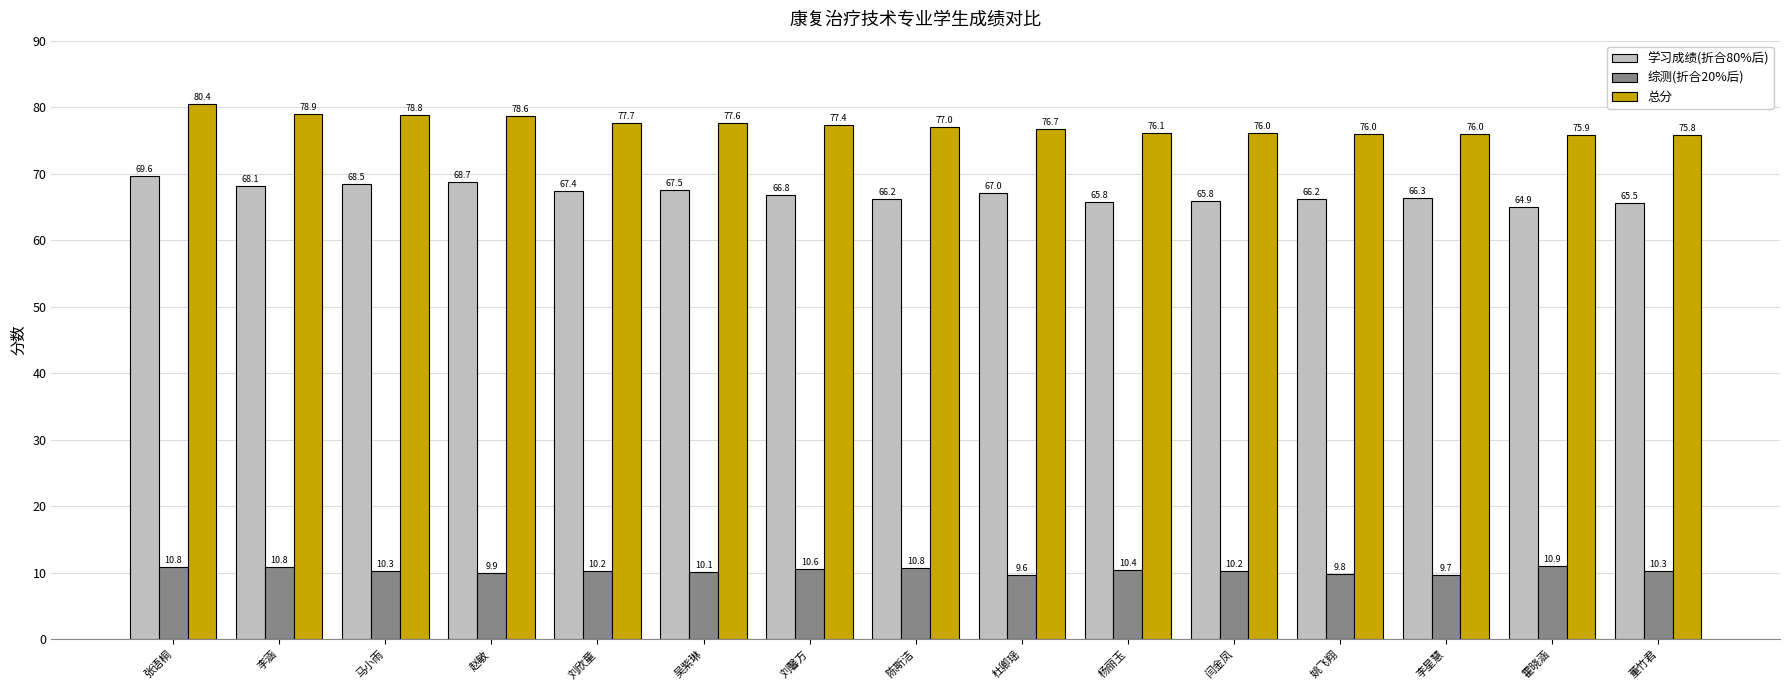

True or false: 综测(折合20%后) has a value of 10.8 at 陈斯洁.

True